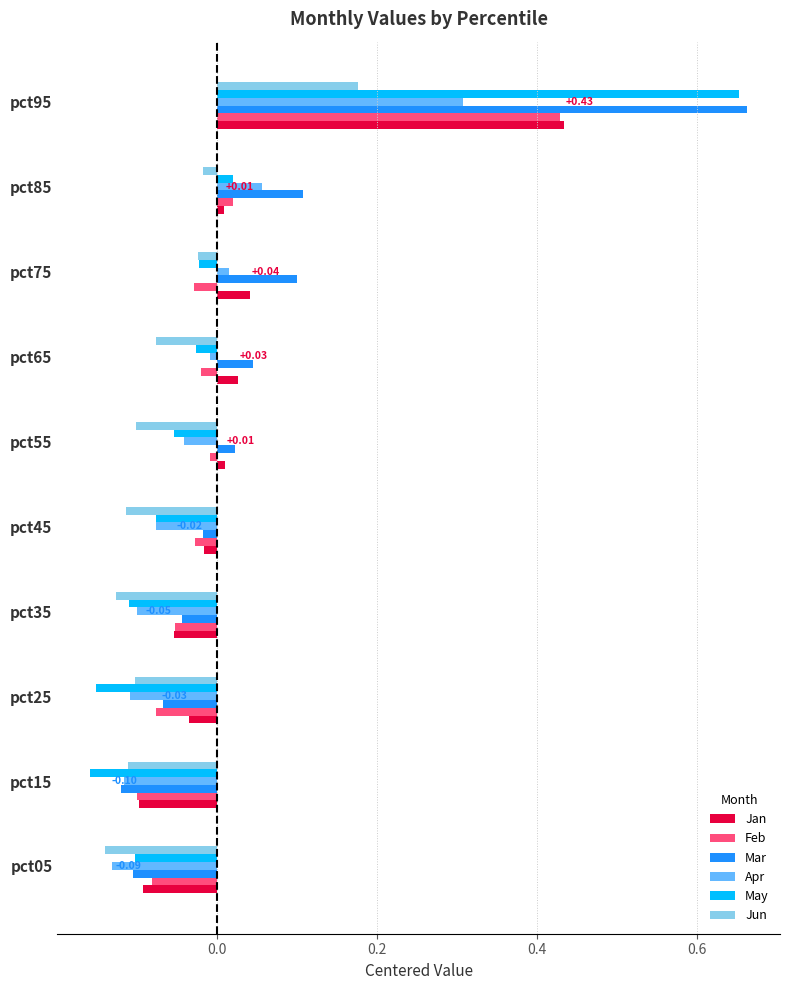

At which category is the sum across all series the highest?

pct95